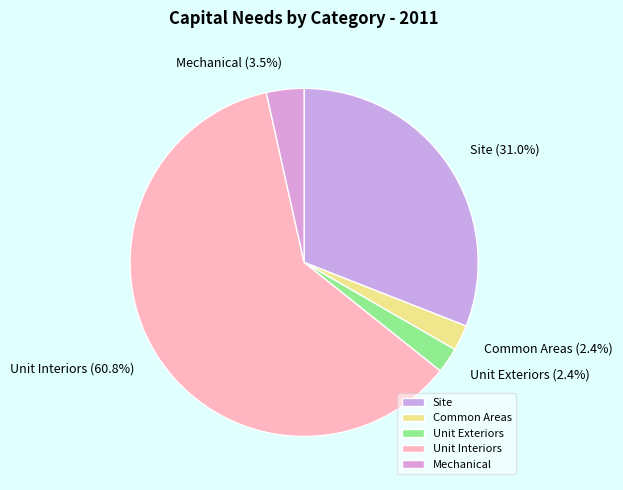

What percentage is the Unit Exteriors slice, to the nearest percent?

2%